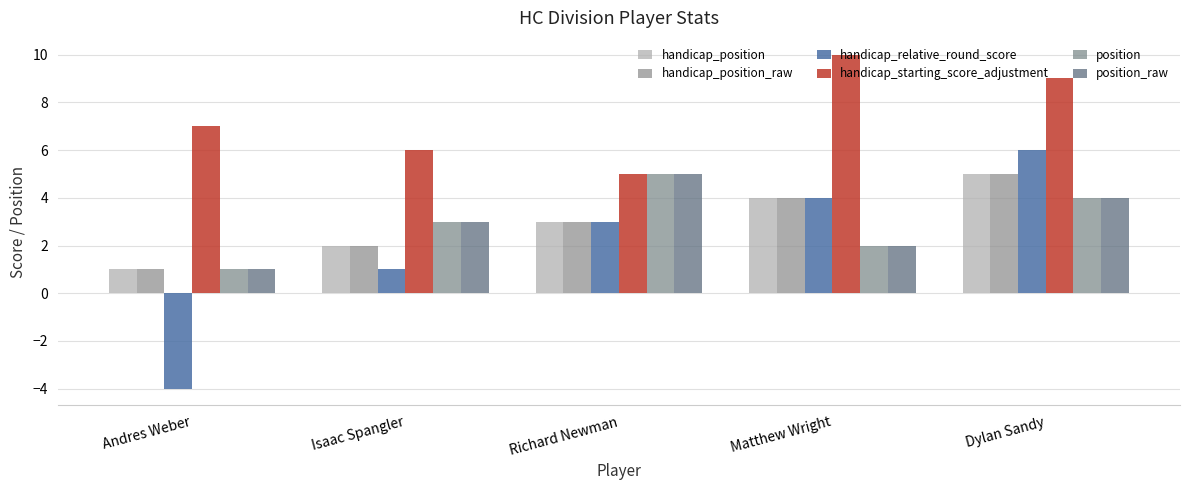

Reading right to left, extract all data points from this chart.

handicap_position: 5	4	3	2	1
handicap_position_raw: 5	4	3	2	1
handicap_relative_round_score: 6	4	3	1	-4
handicap_starting_score_adjustment: 9	10	5	6	7
position: 4	2	5	3	1
position_raw: 4	2	5	3	1